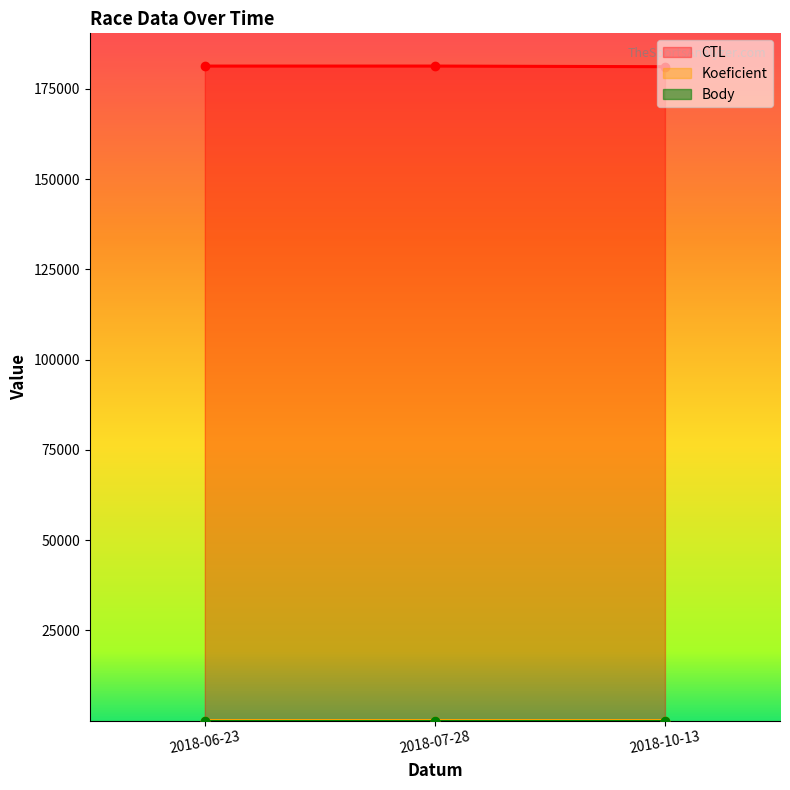

What value does the Koeficient series have at 2018-10-13?

4